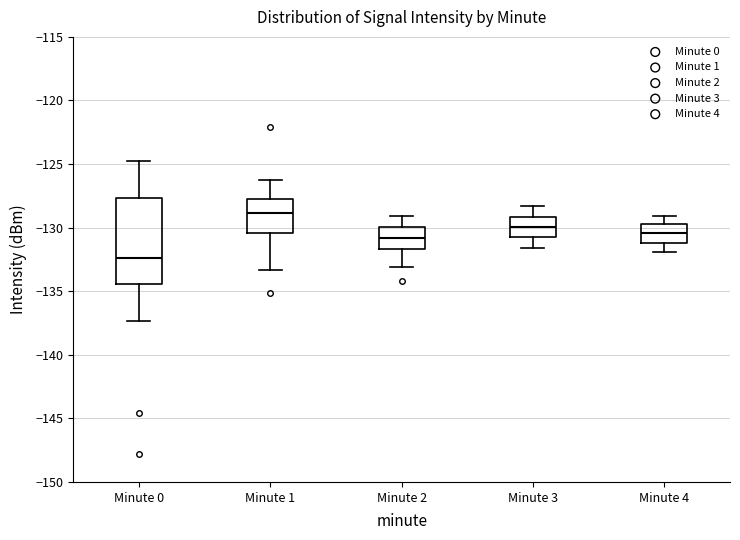

Where does the median line of the box for Minute 3 sit on the y-axis? The values are not printed on the chart, so give them approximately, as read against the axis.

-130.0